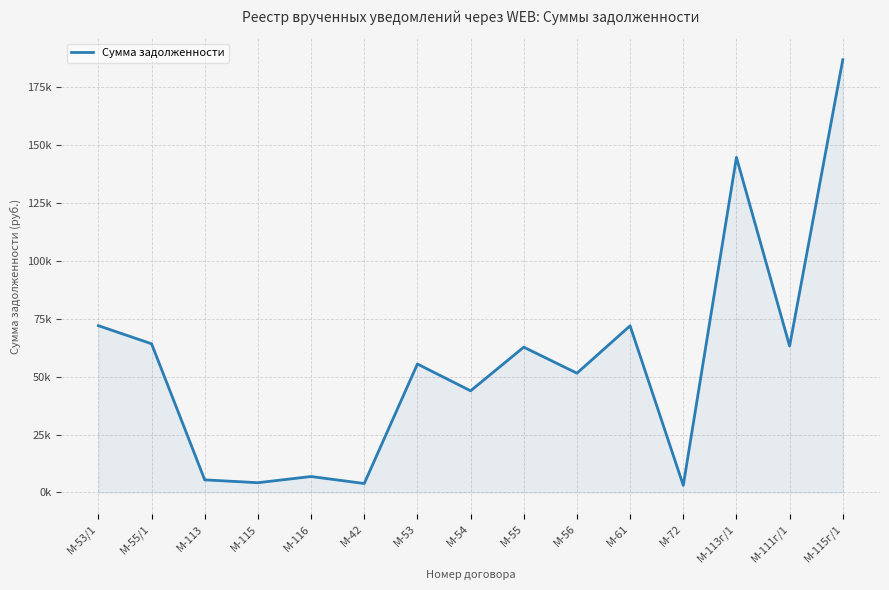

What is the difference between the second highest and minimum values?

141623.4